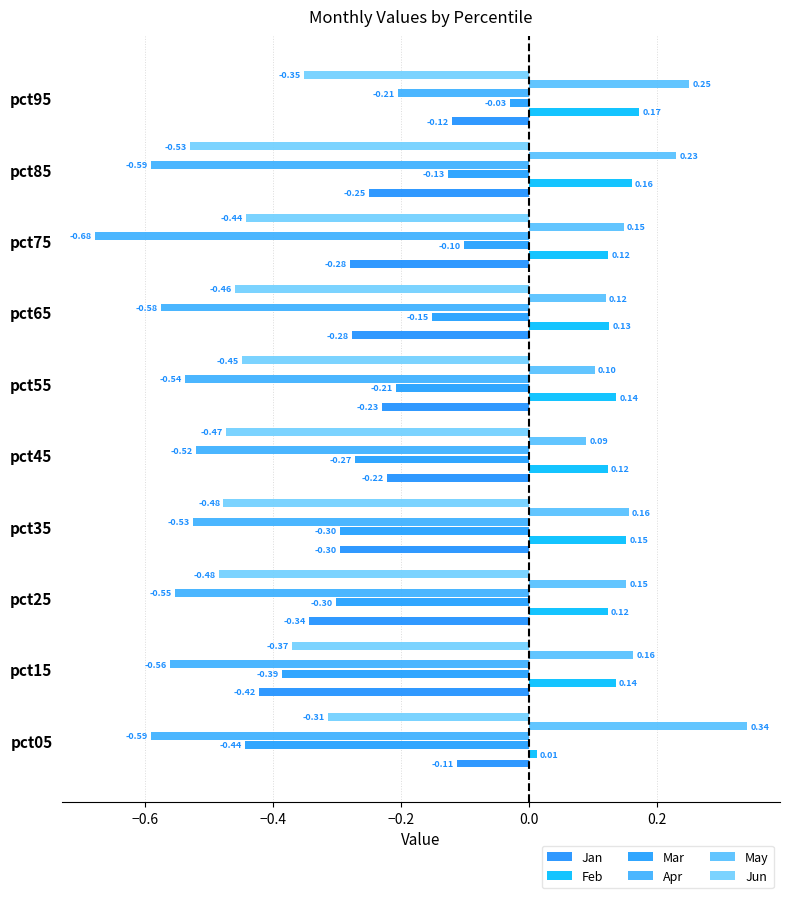

What is the greatest value displayed?

0.3